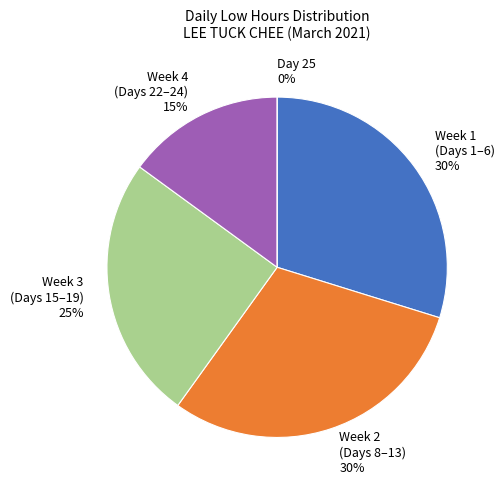

To the nearest percent, what portion does Day 23 (Tue) represent?

5%